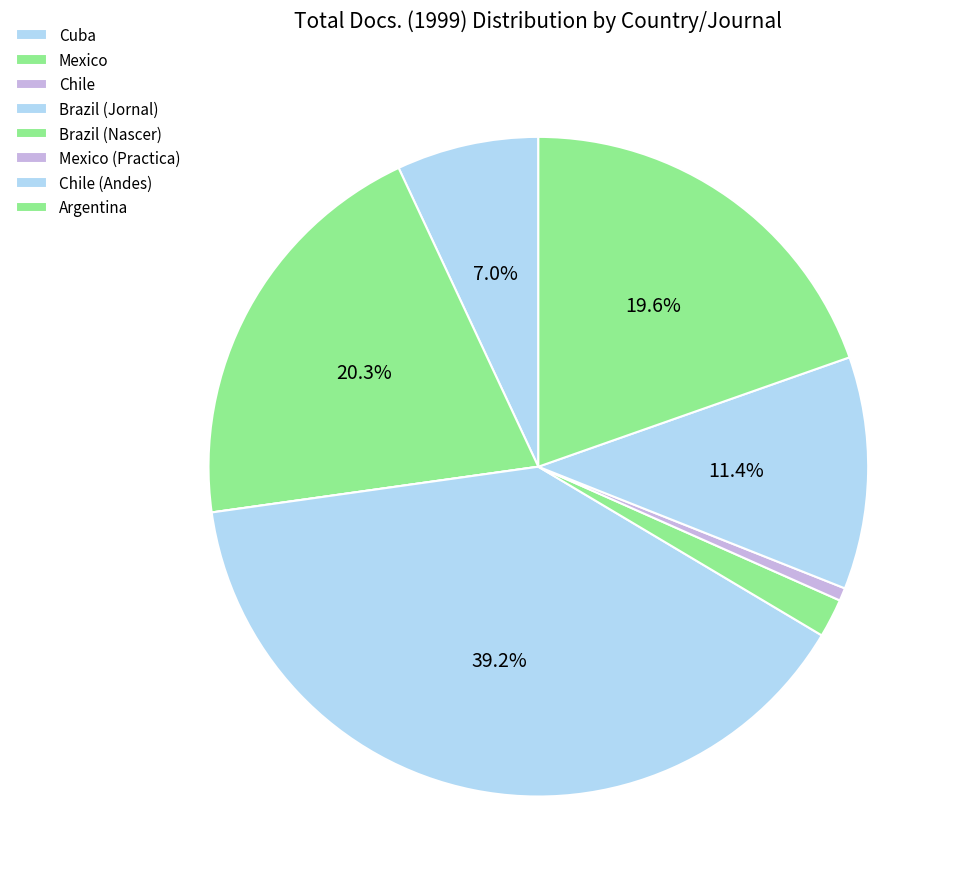

Do Brazil (Jornal) and Mexico (Practica) together represent more than half of the pie?

No